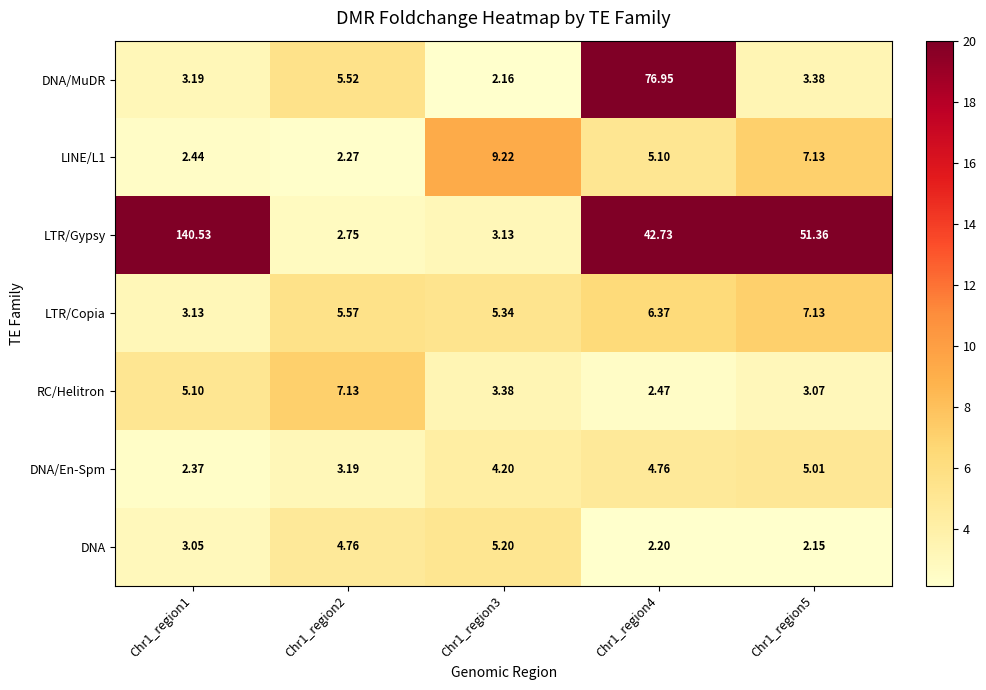

Is the value of LTR/Copia at Chr1_region1 greater than the value of RC/Helitron at Chr1_region1?

No